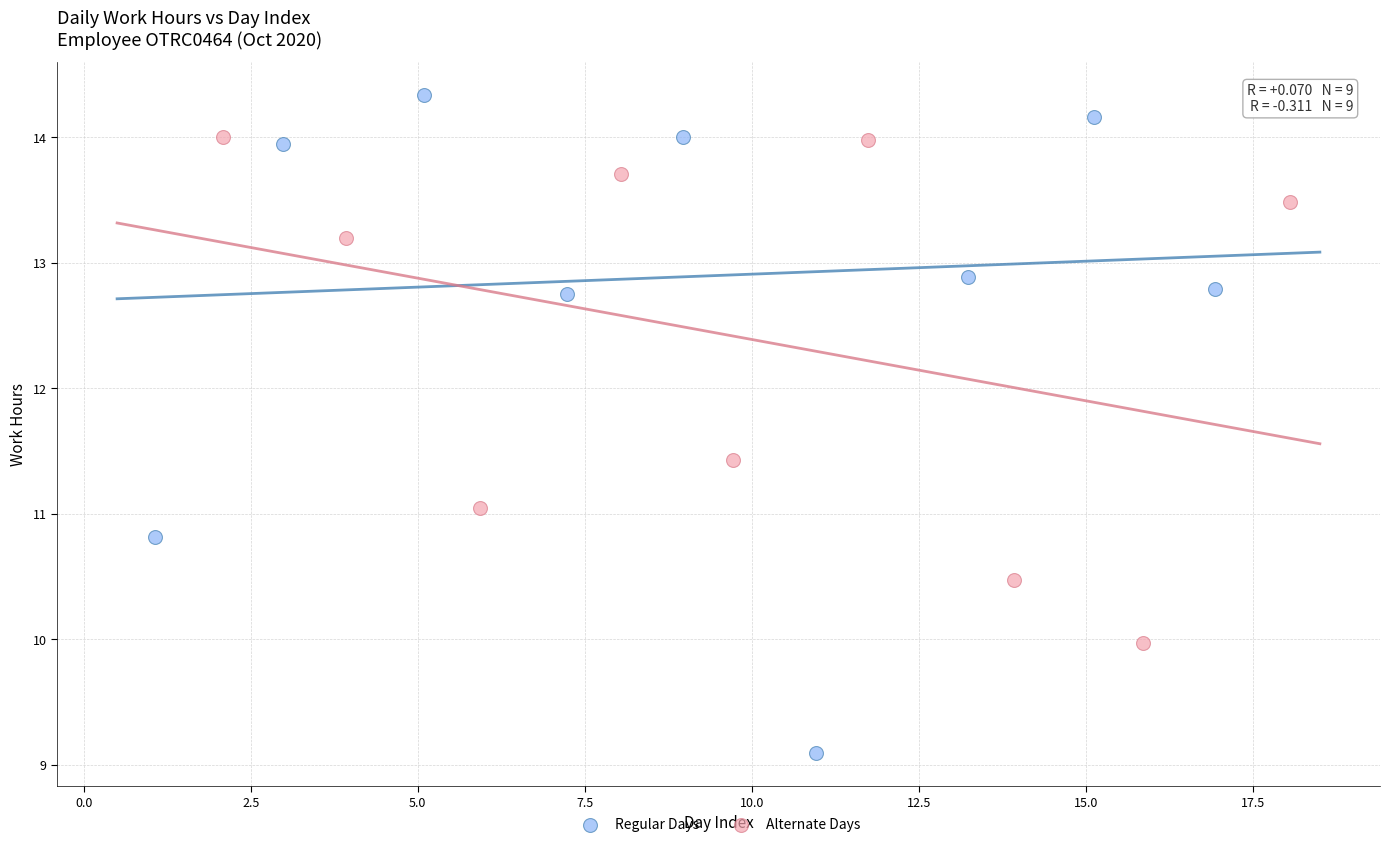

What are all the series names shown in the legend?

Regular Days, Alternate Days